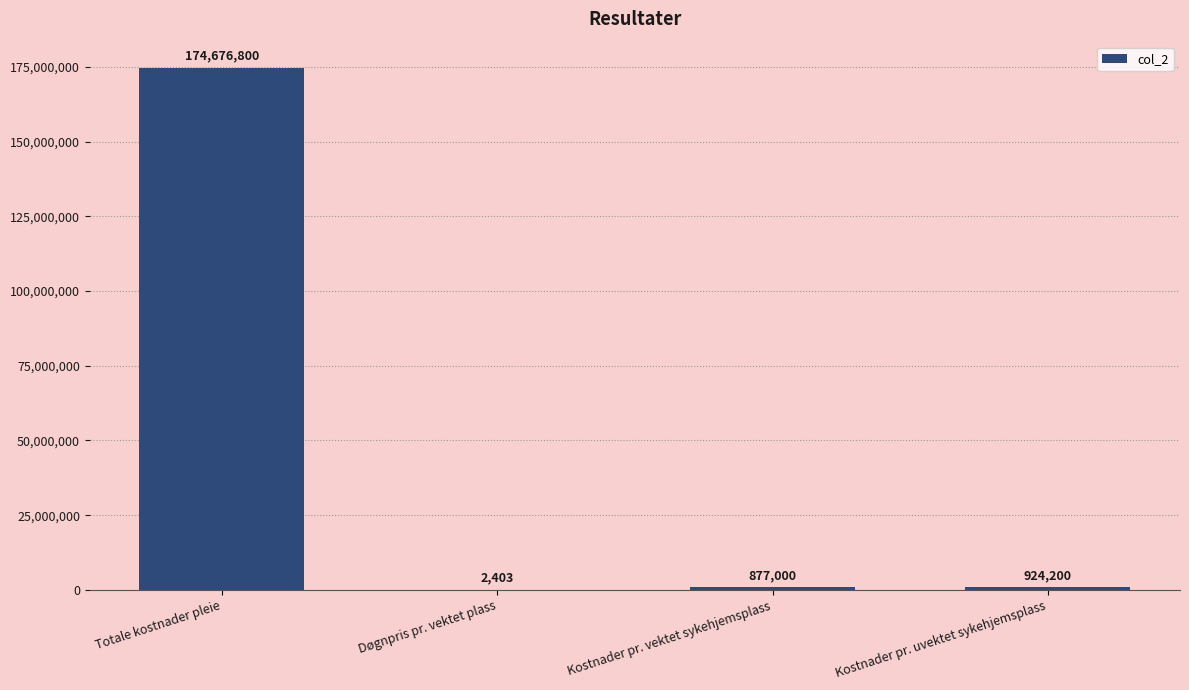

What is the difference between the values at Kostnader pr. uvektet sykehjemsplass and Døgnpris pr. vektet plass?

921797.3